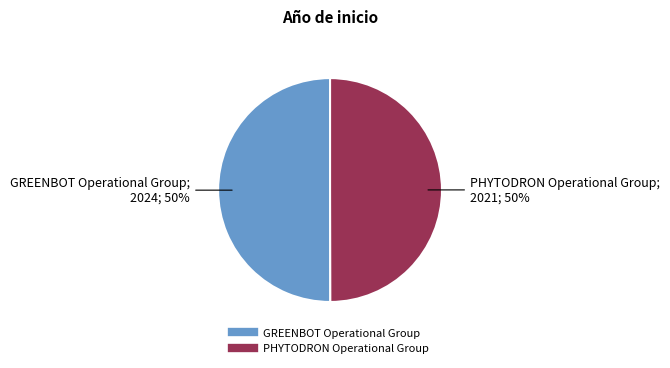

To the nearest percent, what portion does PHYTODRON Operational Group represent?

50%